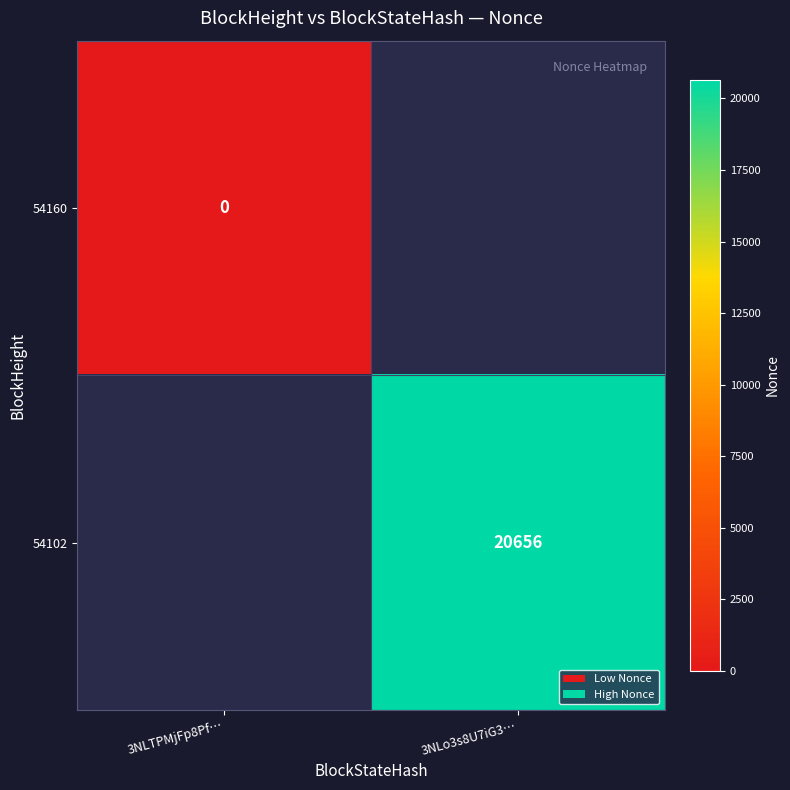

The value of 54102 at 3NLo3s8U7iG3… is 27040. True or false?

False